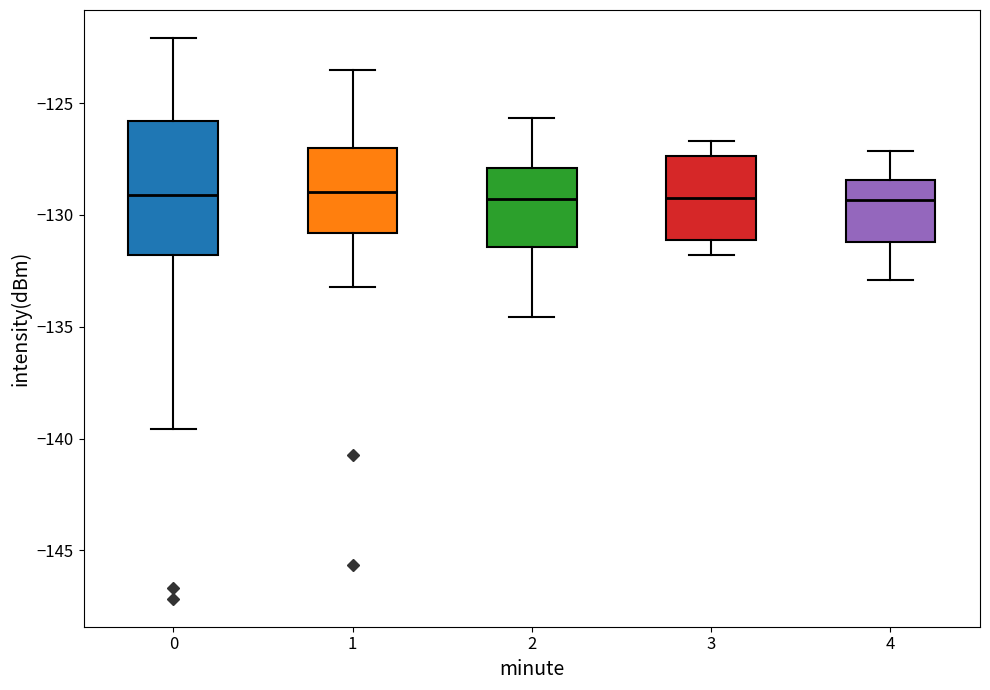

Which box is the tallest, from its lower edge to its upper edge?

0